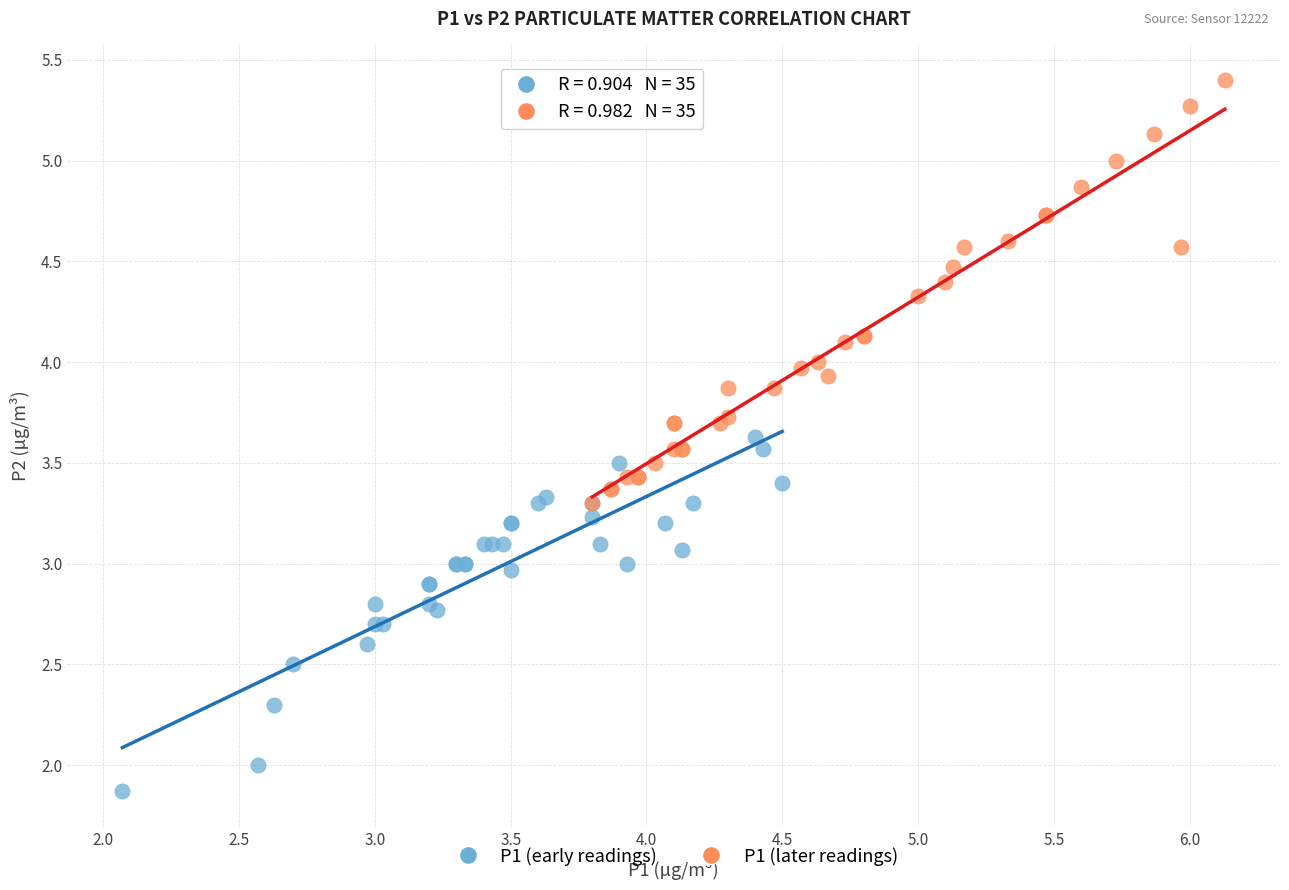

Which series has the widest spread of Y values?

P1 (later readings)